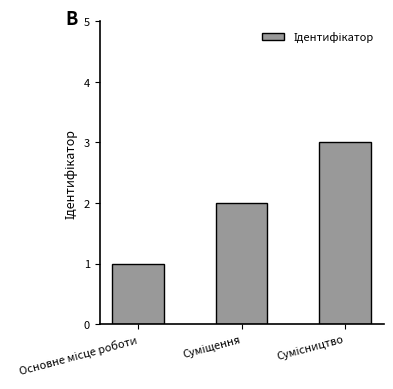

What is the maximum value shown in the chart?

3